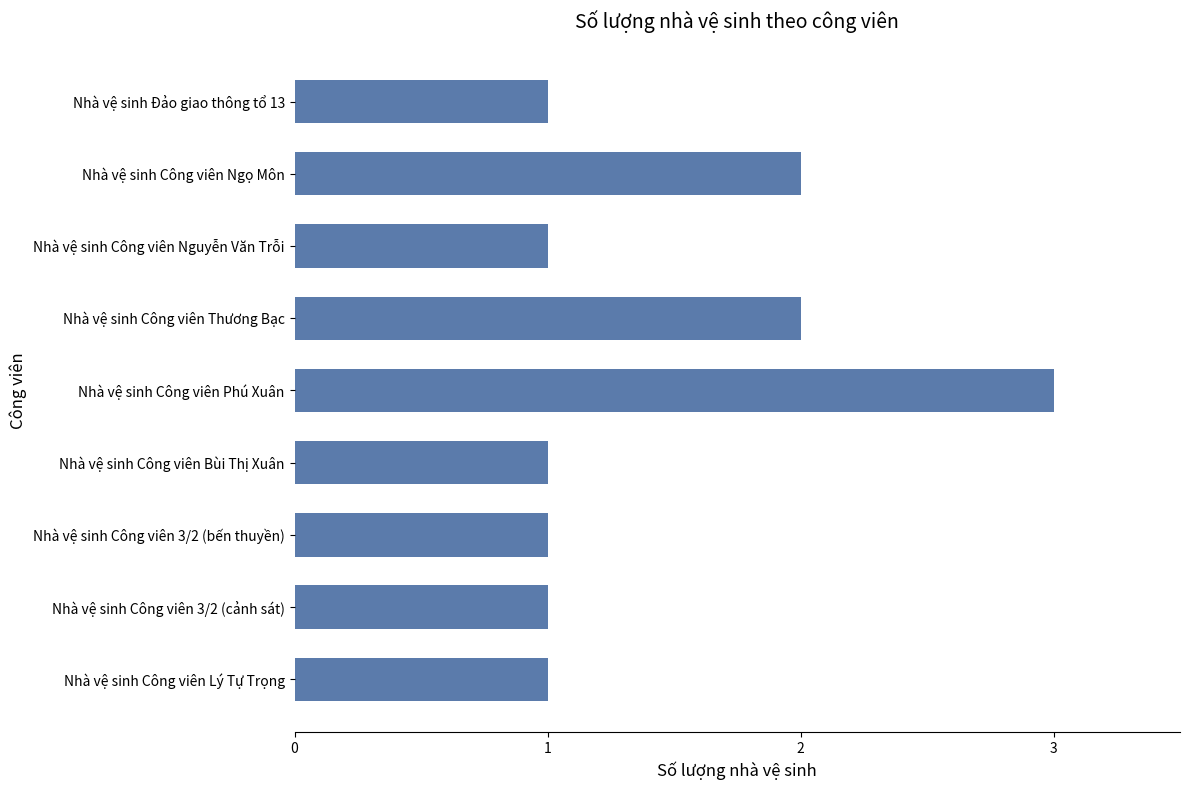

What is the greatest value displayed?

3